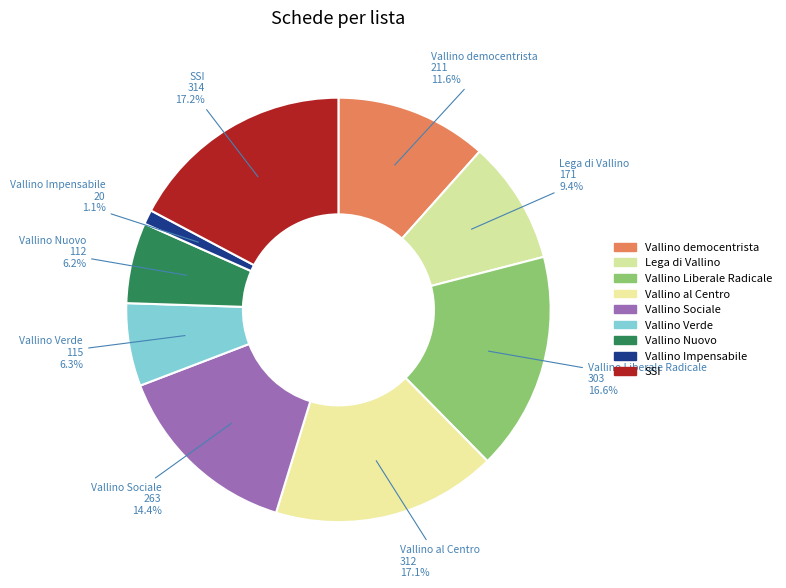

Between Vallino democentrista and Lega di Vallino, which is larger?

Vallino democentrista